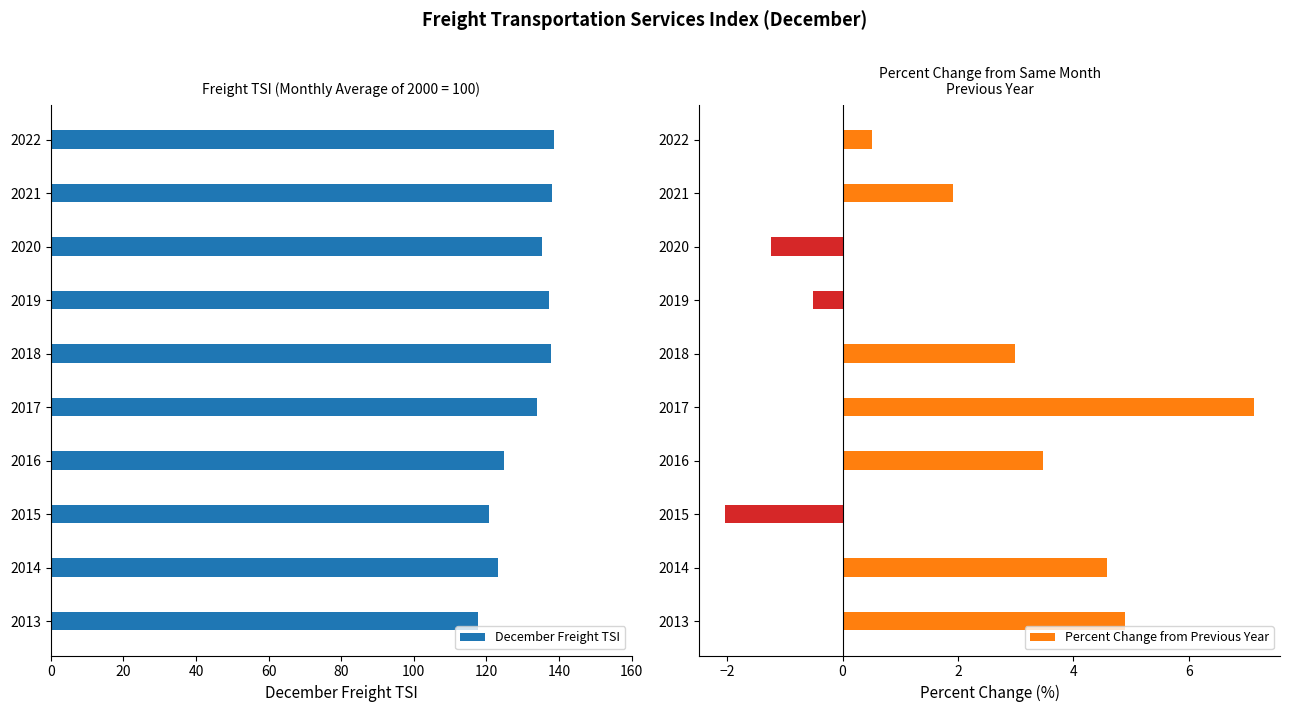

How many data points in Percent Change from Previous Year are less than 2?

5